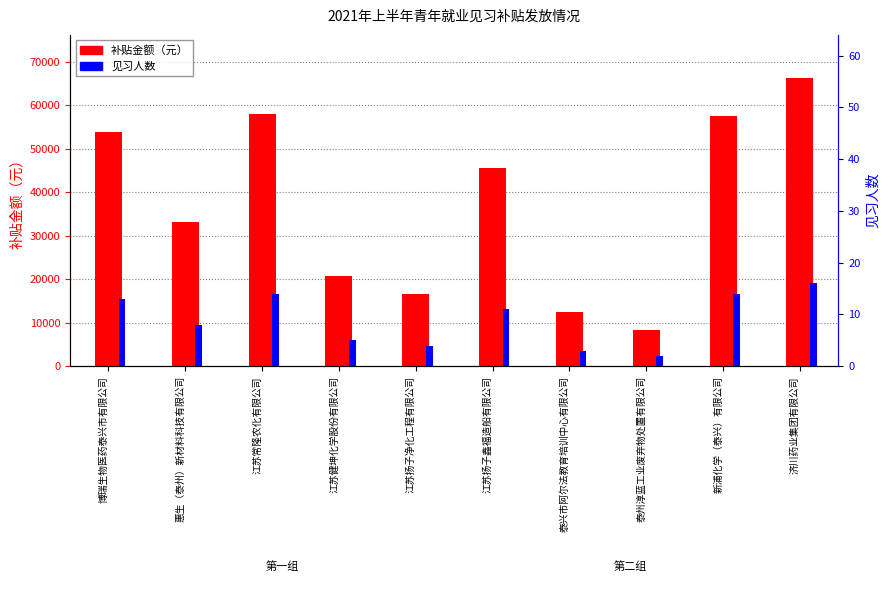

Reading left to right, list all the values displayed in this chart.

补贴金额（元）: 53859	33144	58002	20715	16572	45573	12429	8286	57502	66288
见习人数: 13	8	14	5	4	11	3	2	14	16